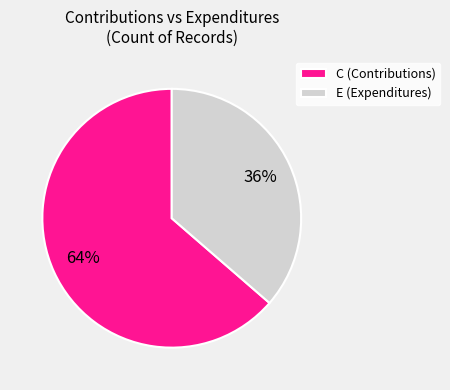

What is the largest slice in the pie chart?

C